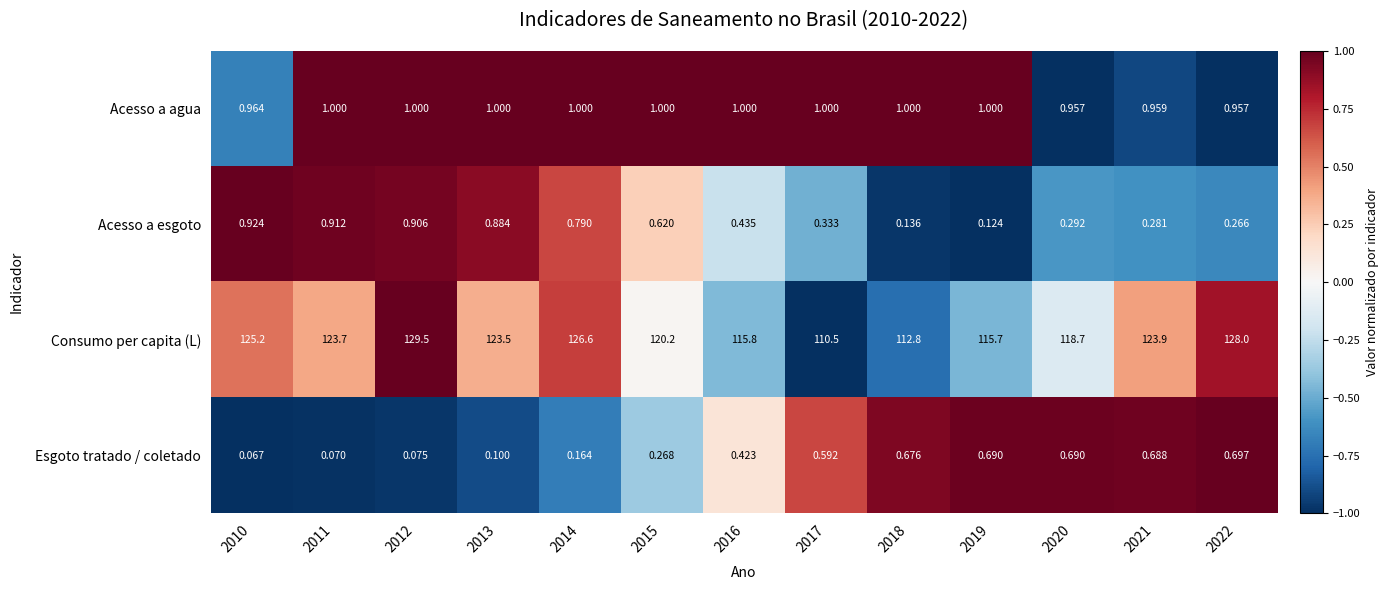

At 2018, list the series in order from smallest to largest.

Acesso a esgoto, Esgoto tratado / coletado, Acesso a agua, Consumo per capita (L)